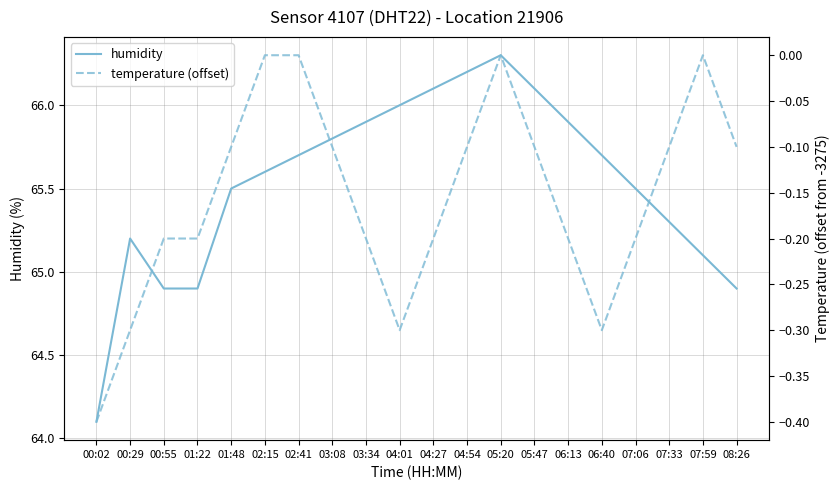

Rank the series by their average value, from highest to lowest.

humidity, temperature (offset)